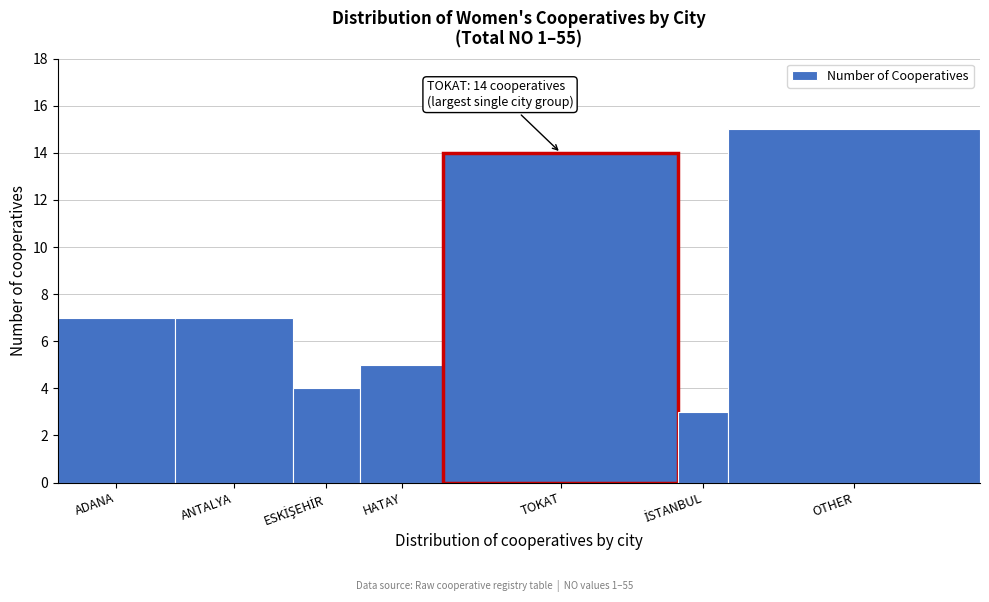

Reading left to right, what are all the values shown in this chart?

7	7	4	5	14	3	15